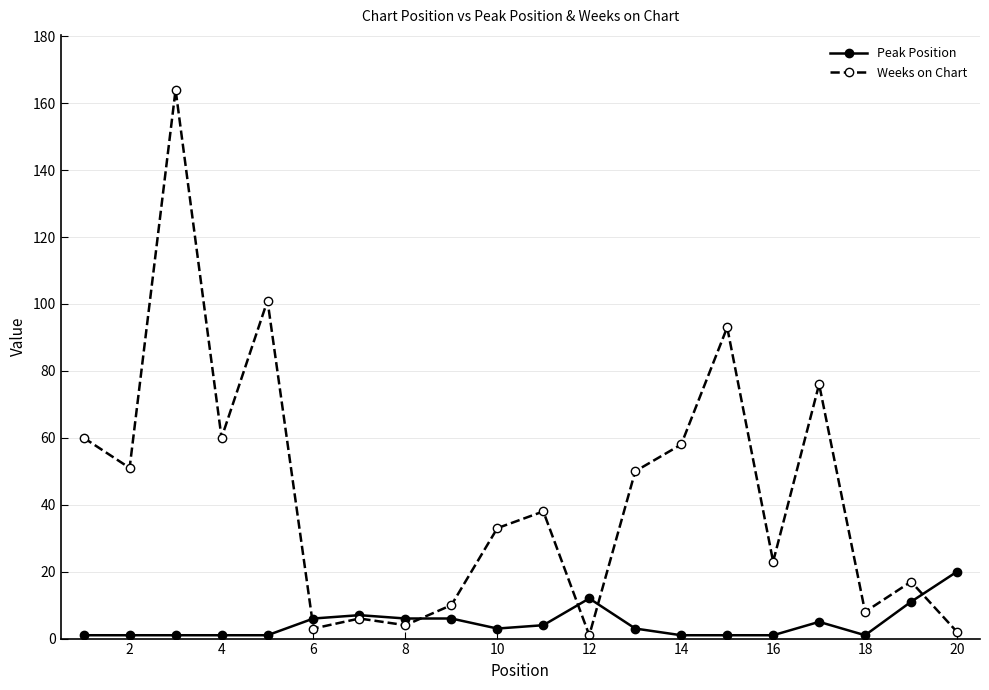

True or false: Weeks on Chart has more than 2 points higher than both neighbors.

True